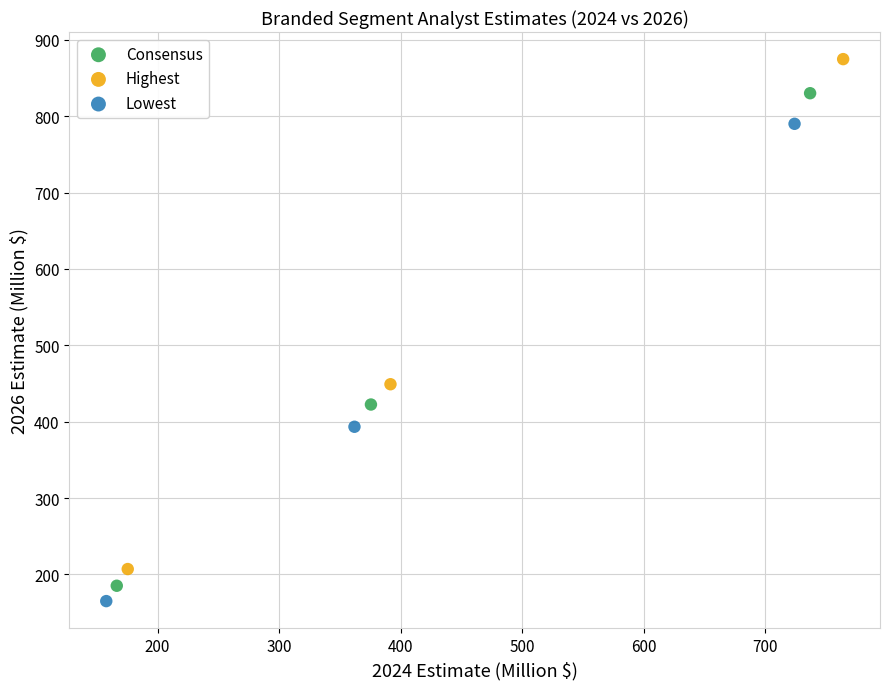

Which series has the widest spread of Y values?

Highest